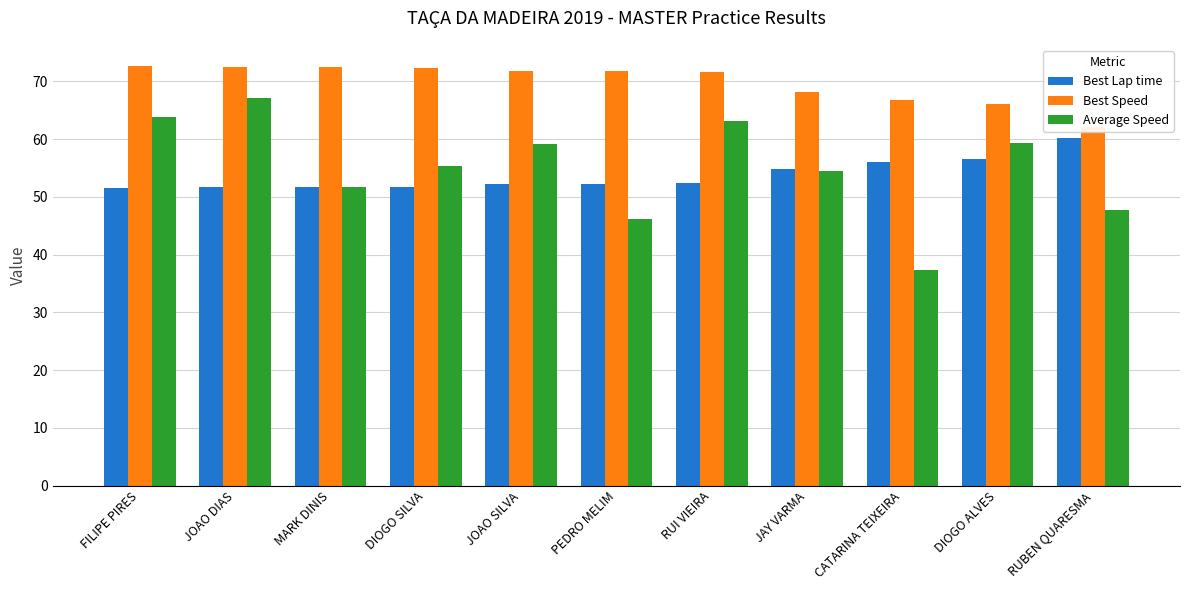

How many data points in Best Speed are less than 71?

4